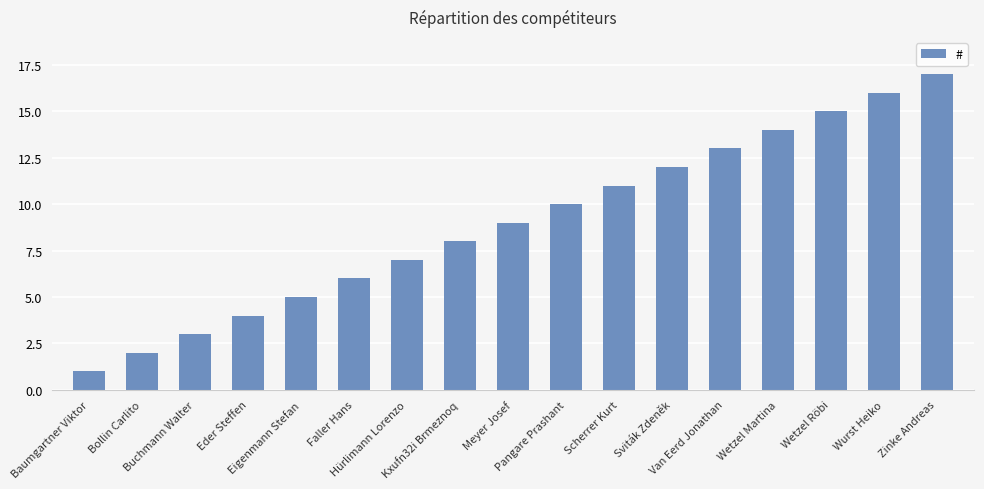

What is the difference between the second highest and minimum values?

15